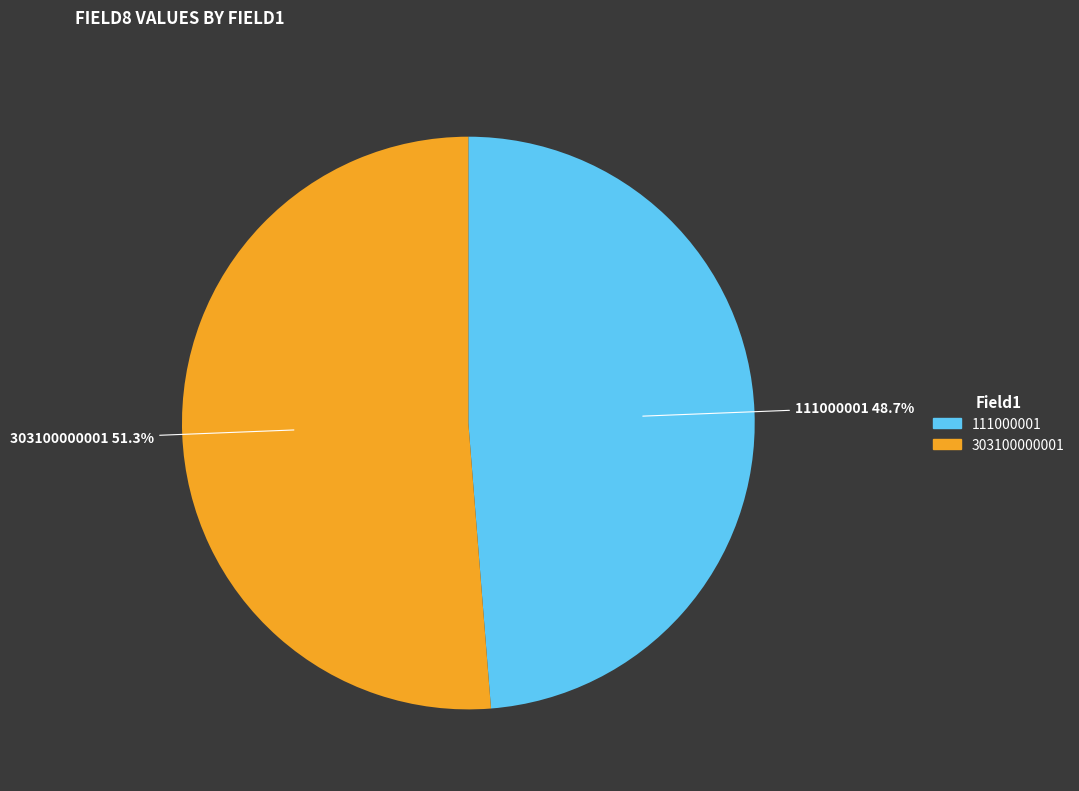

Which category accounts for the majority?

303100000001